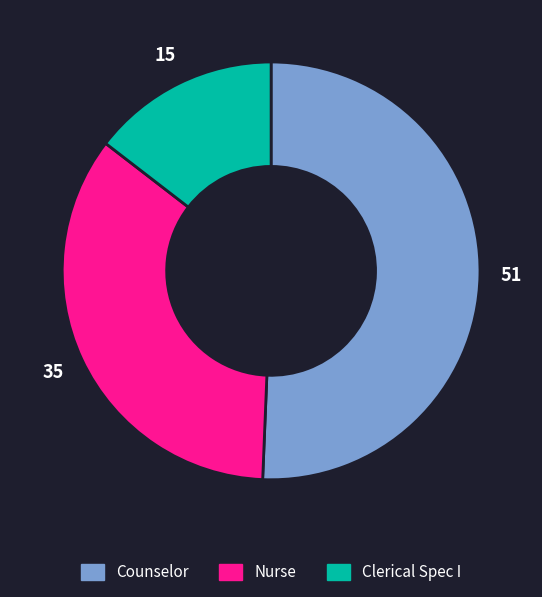

The Nurse slice represents 35% of the pie. True or false?

True